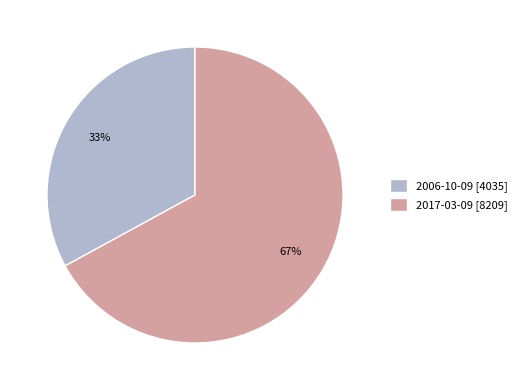

To the nearest percent, what portion does 2006-10-09 represent?

33%